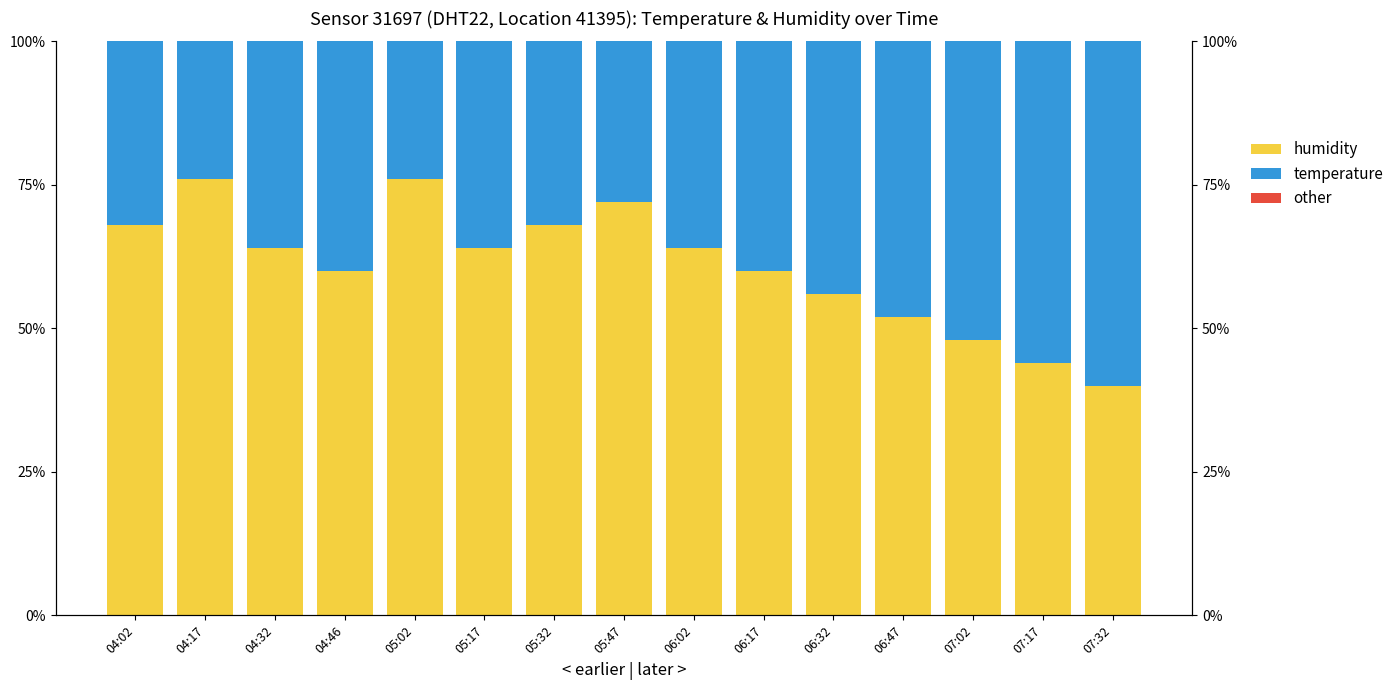

At which label is other closest to 0?

04:02